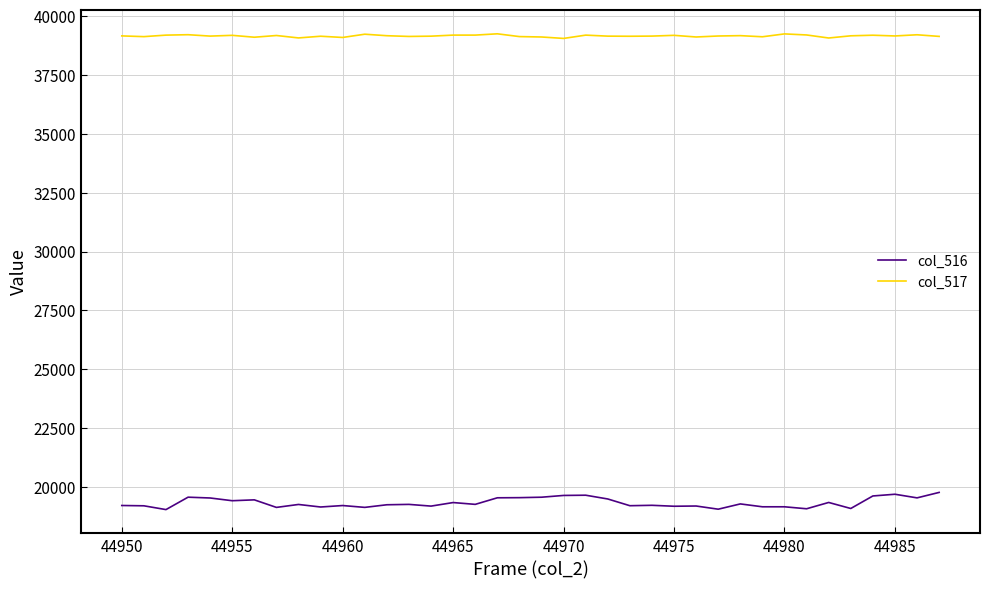

True or false: col_516 and col_517 cross at least once.

False